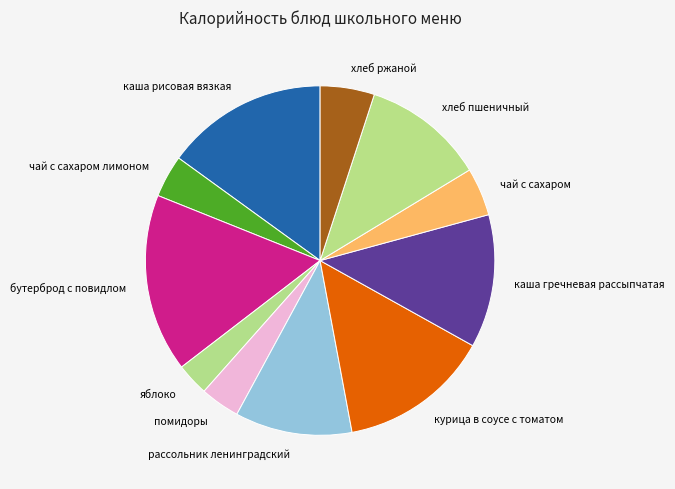

Count the number of slices in the pie.

11